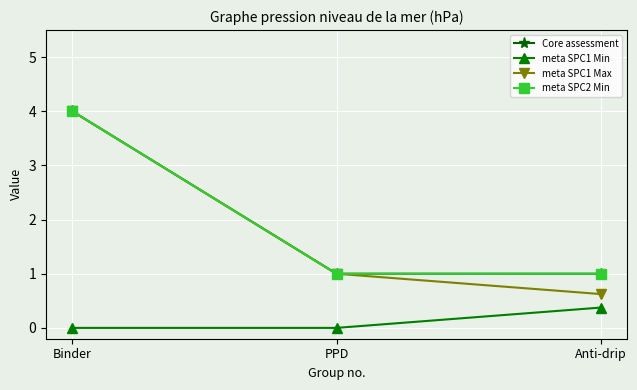

Is the value of meta SPC1 Max at PPD greater than the value of meta SPC2 Min at PPD?

No